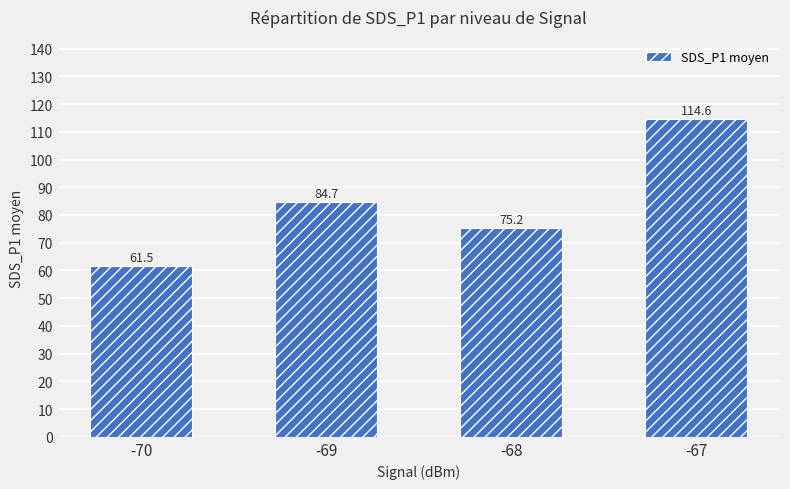

What is the difference between the values at -69 and -68?

9.6